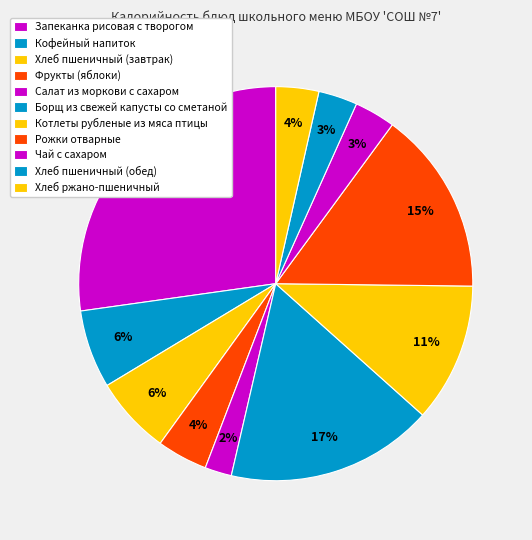

Count the number of slices in the pie.

11